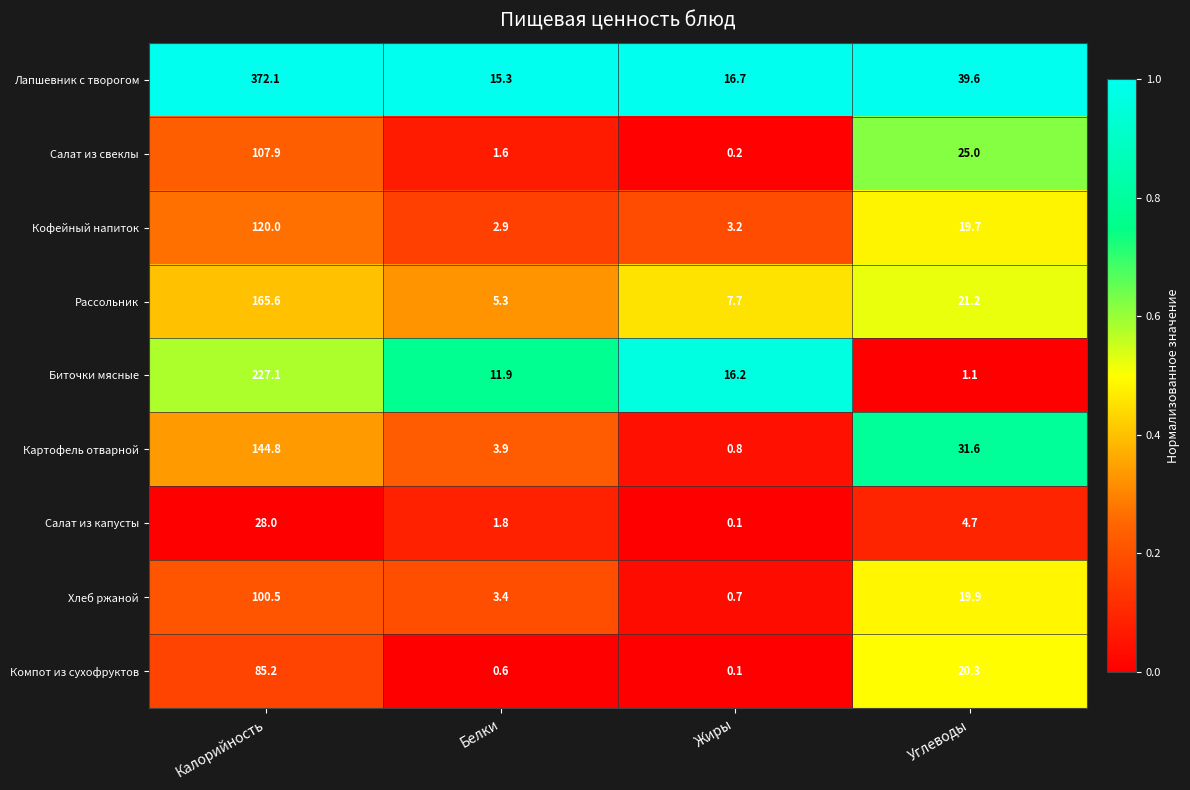

What is the total value across all series at Калорийность?

1351.2